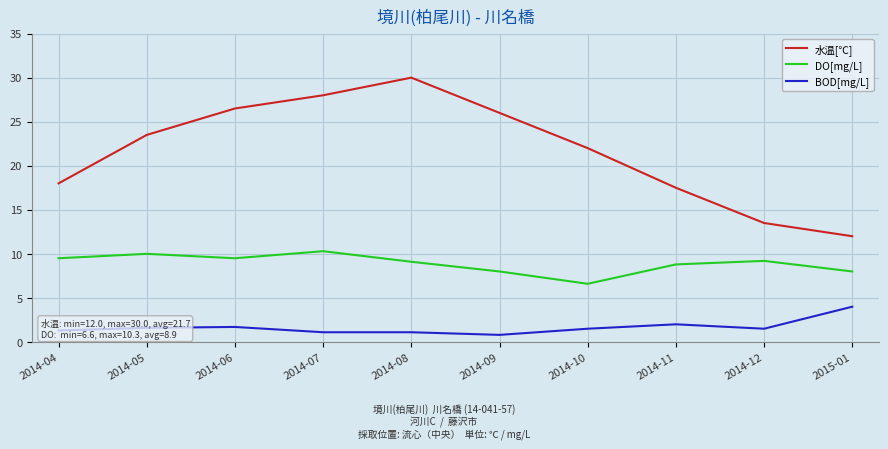

What is the highest value of the BOD[mg/L] series?

4.0